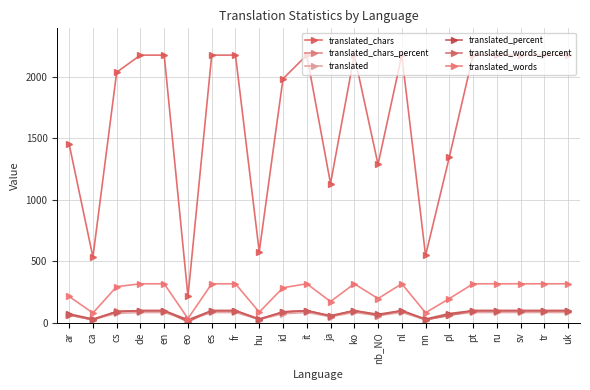

Reading left to right, what are all the values shown in this chart?

translated_chars: ar=1451.0	ca=535.0	cs=2035.0	de=2174.0	en=2174.0	eo=215.0	es=2174.0	fr=2174.0	hu=578.0	id=1982.0	it=2174.0	ja=1132.0	ko=2174.0	nb_NO=1287.0	nl=2174.0	nn=548.0	pl=1346.0	pt=2174.0	ru=2174.0	sv=2174.0	tr=2174.0	uk=2174.0
translated_chars_percent: ar=66.7	ca=24.6	cs=93.6	de=100.0	en=100.0	eo=9.8	es=100.0	fr=100.0	hu=26.5	id=91.1	it=100.0	ja=52.0	ko=100.0	nb_NO=59.1	nl=100.0	nn=25.2	pl=61.9	pt=100.0	ru=100.0	sv=100.0	tr=100.0	uk=100.0
translated: ar=63.0	ca=27.0	cs=78.0	de=85.0	en=85.0	eo=22.0	es=85.0	fr=85.0	hu=28.0	id=75.0	it=85.0	ja=51.0	ko=85.0	nb_NO=60.0	nl=85.0	nn=27.0	pl=65.0	pt=85.0	ru=85.0	sv=85.0	tr=85.0	uk=85.0
translated_percent: ar=74.1	ca=31.7	cs=91.7	de=100.0	en=100.0	eo=25.8	es=100.0	fr=100.0	hu=32.9	id=88.2	it=100.0	ja=60.0	ko=100.0	nb_NO=70.5	nl=100.0	nn=31.7	pl=76.4	pt=100.0	ru=100.0	sv=100.0	tr=100.0	uk=100.0
translated_words_percent: ar=67.6	ca=25.4	cs=92.7	de=100.0	en=100.0	eo=11.3	es=100.0	fr=100.0	hu=27.6	id=89.9	it=100.0	ja=54.7	ko=100.0	nb_NO=62.2	nl=100.0	nn=26.1	pl=62.2	pt=100.0	ru=100.0	sv=100.0	tr=100.0	uk=100.0
translated_words: ar=215.0	ca=81.0	cs=295.0	de=318.0	en=318.0	eo=36.0	es=318.0	fr=318.0	hu=88.0	id=286.0	it=318.0	ja=174.0	ko=318.0	nb_NO=198.0	nl=318.0	nn=83.0	pl=198.0	pt=318.0	ru=318.0	sv=318.0	tr=318.0	uk=318.0